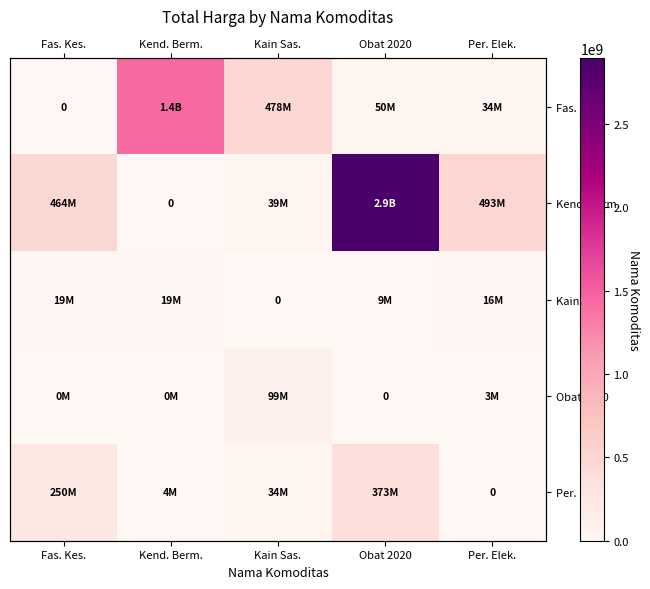

What is the difference between the maximum and second lowest values in the Fas. Kes. series?

1391867900